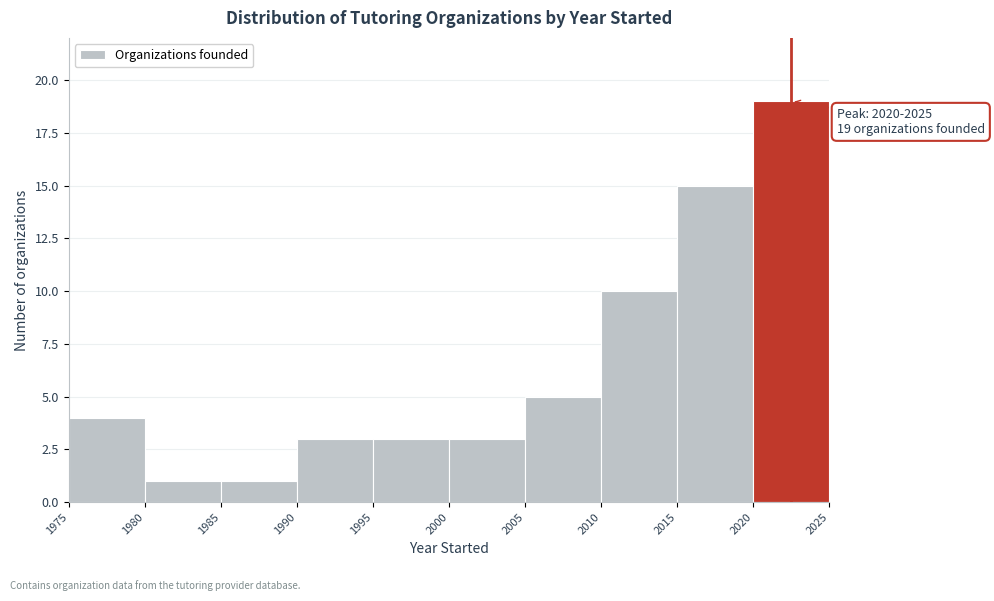

Which range on the x-axis has the tallest bar?

2020 to 2025